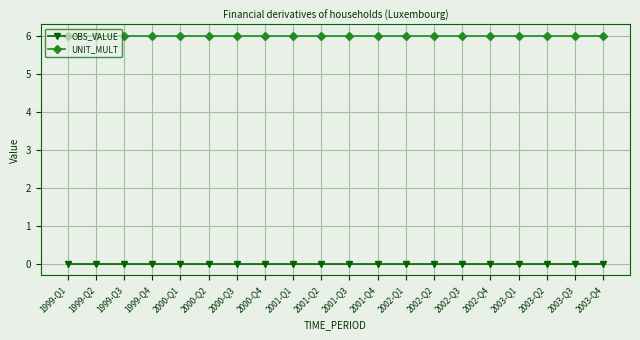

What is the value of the UNIT_MULT point at the 15th from the left?

6